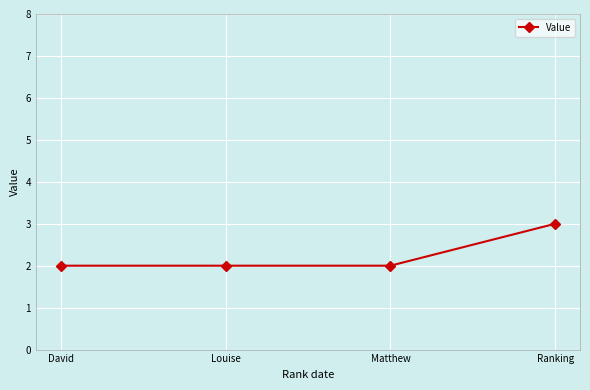

What is the ratio of the value at David to the value at Ranking?

0.7